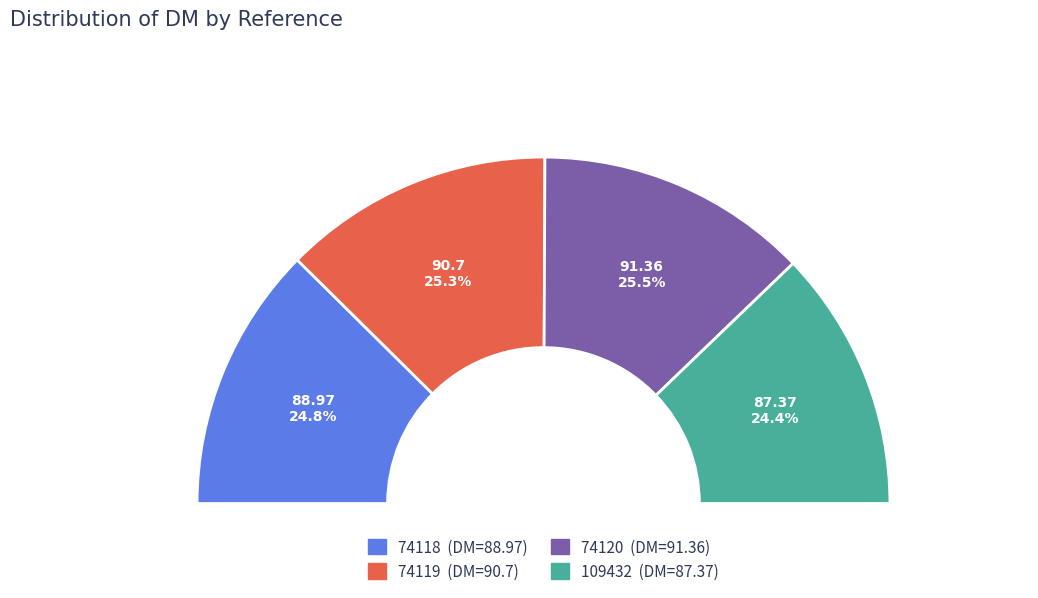

The 109432 slice represents 32% of the pie. True or false?

False